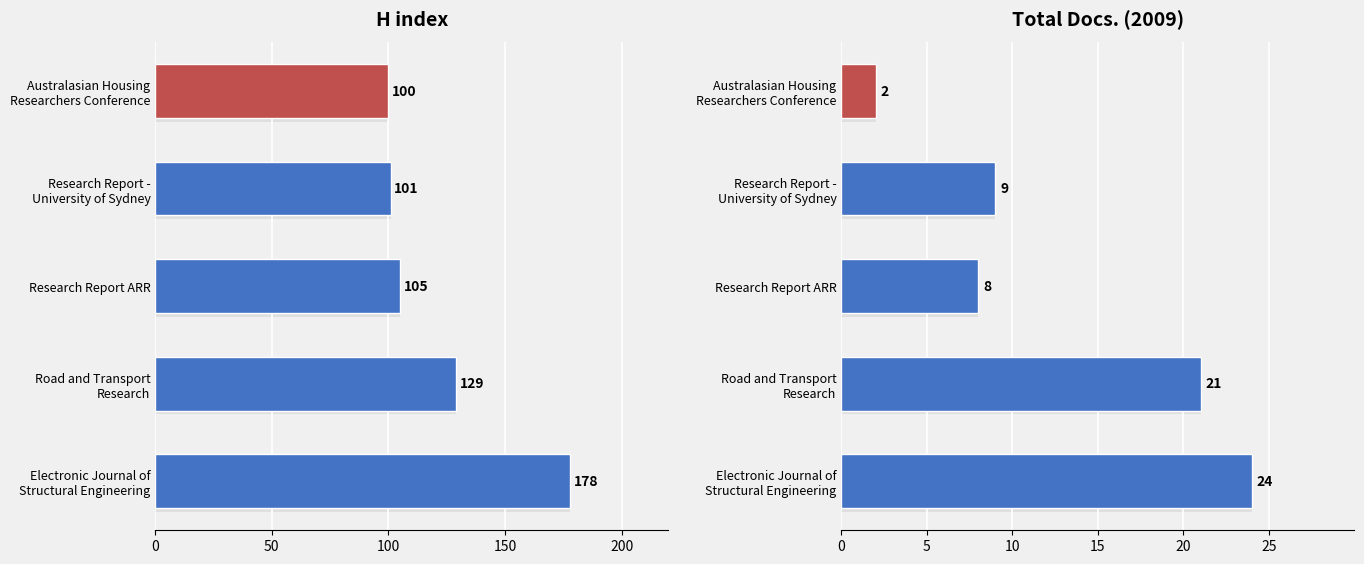

What is the difference between the maximum and minimum values in the H index series?

78